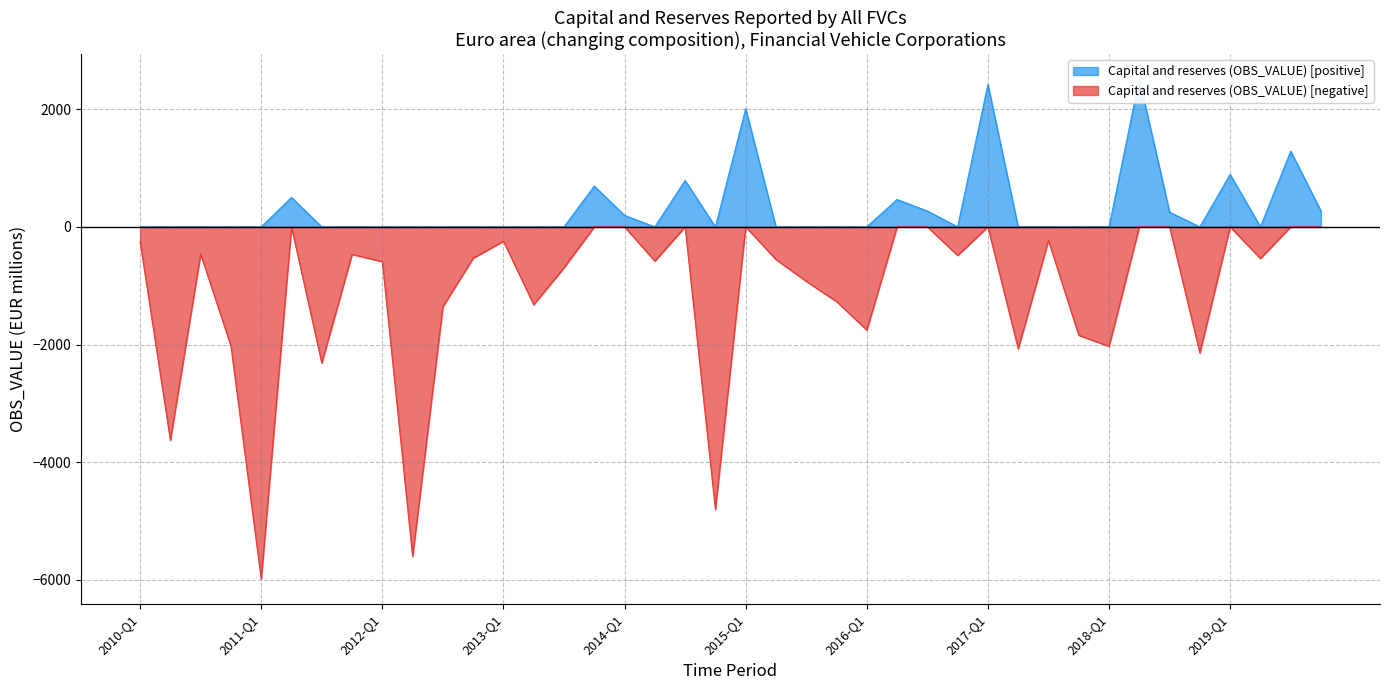

List the labels in order of value, smallest first.

2011-Q1, 2012-Q2, 2014-Q4, 2010-Q2, 2011-Q3, 2018-Q4, 2017-Q2, 2018-Q1, 2010-Q4, 2017-Q4, 2016-Q1, 2012-Q3, 2013-Q2, 2015-Q4, 2015-Q3, 2013-Q3, 2012-Q1, 2014-Q2, 2015-Q2, 2019-Q2, 2012-Q4, 2016-Q4, 2011-Q4, 2010-Q3, 2010-Q1, 2013-Q1, 2017-Q3, 2014-Q1, 2018-Q3, 2019-Q4, 2016-Q3, 2016-Q2, 2011-Q2, 2013-Q4, 2014-Q3, 2019-Q1, 2019-Q3, 2015-Q1, 2017-Q1, 2018-Q2